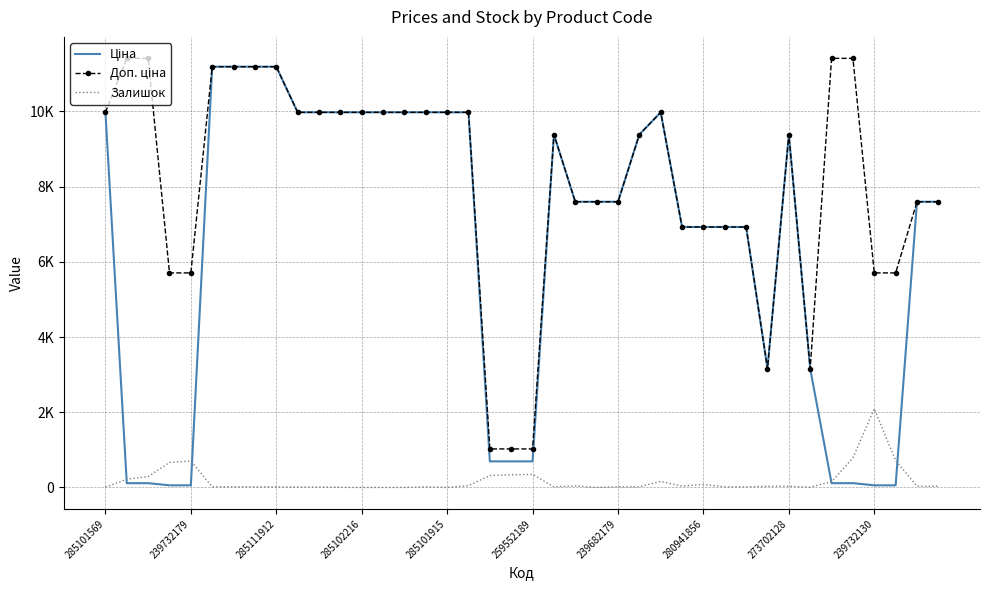

How many lines are shown in the chart?

3